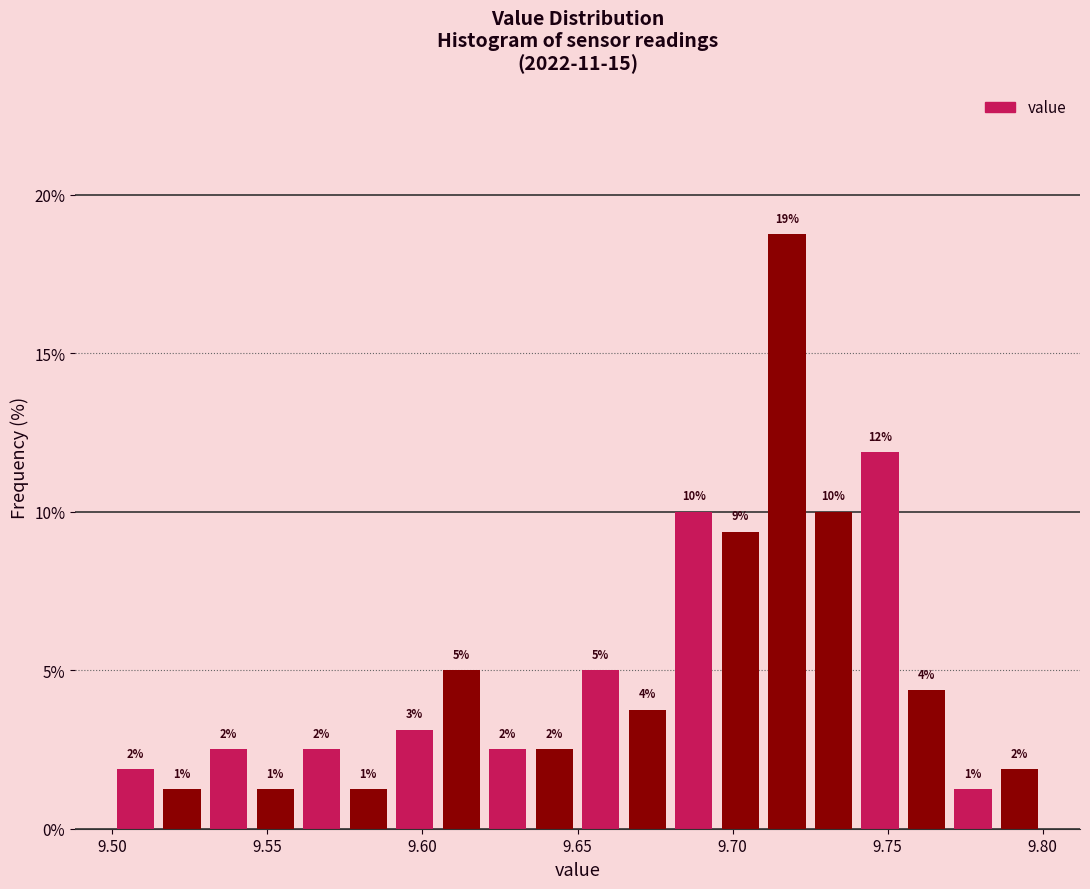

Around what value on the x-axis is the tallest bar? Give the approximate position of its centre, as read against the axis.

9.720